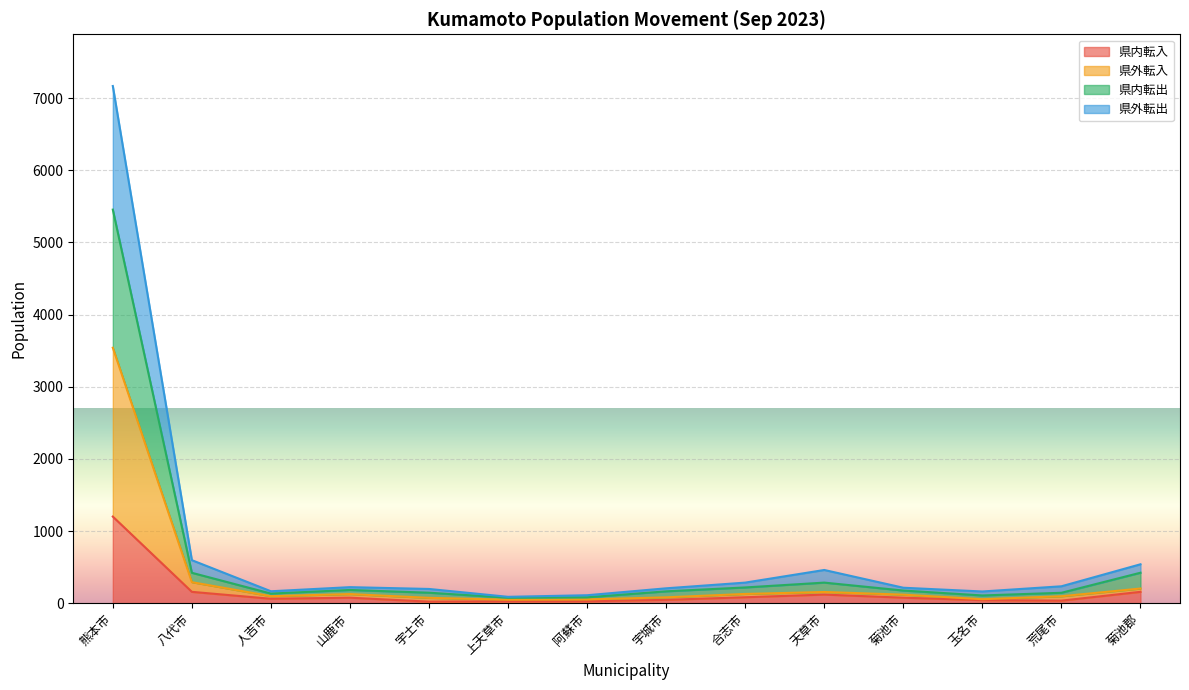

List the labels in order of 県外転入 value, largest first.

熊本市, 八代市, 菊池郡, 天草市, 合志市, 山鹿市, 菊池市, 人吉市, 荒尾市, 宇城市, 宇土市, 玉名市, 阿蘇市, 上天草市